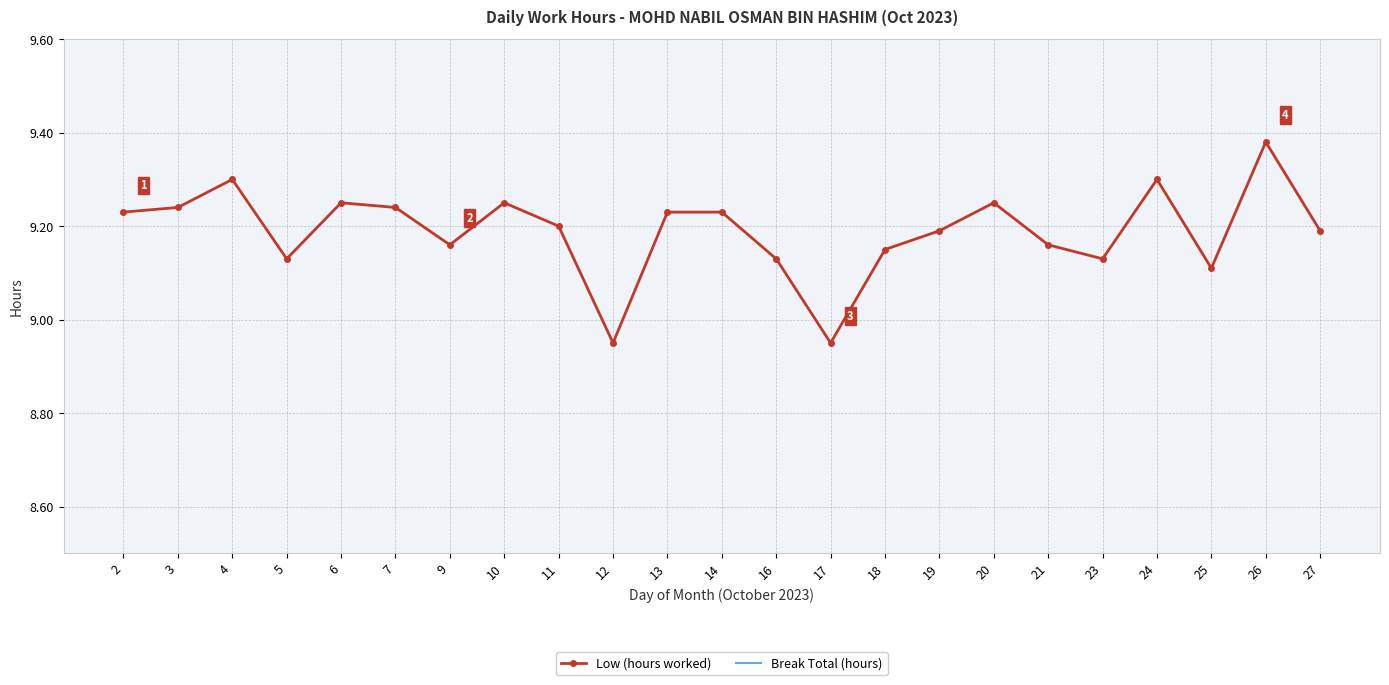

What is the difference between the Low (hours worked) values at 23 and 3?

0.1